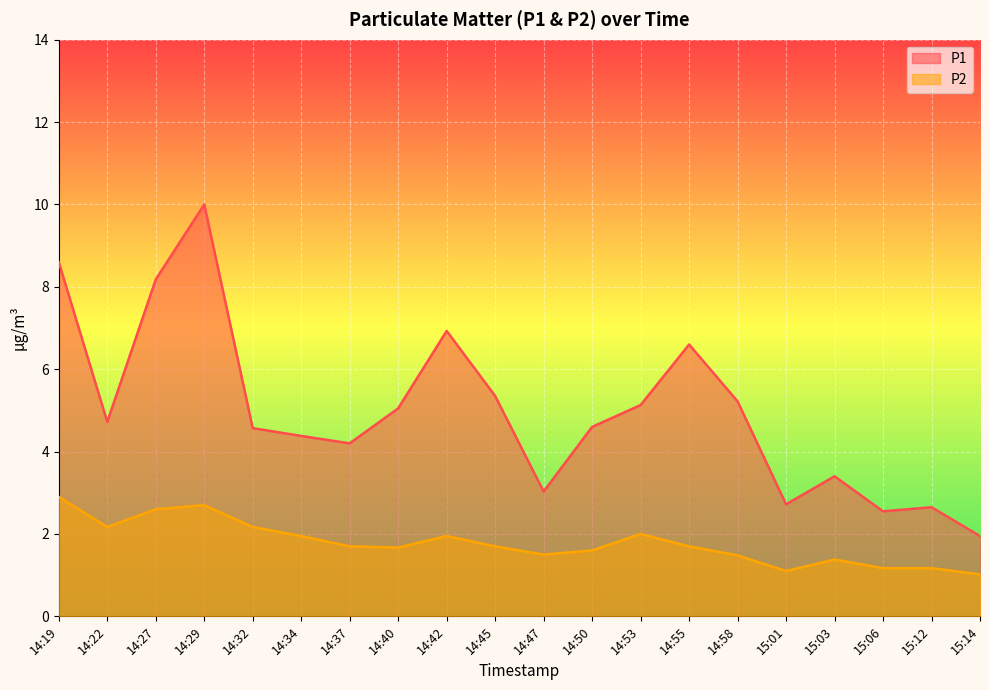

At which label is P1 closest to 5?

14:40